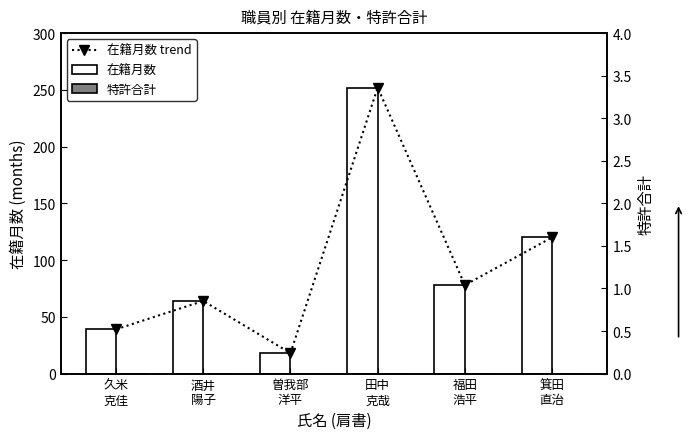

How many data points does each series have?

6